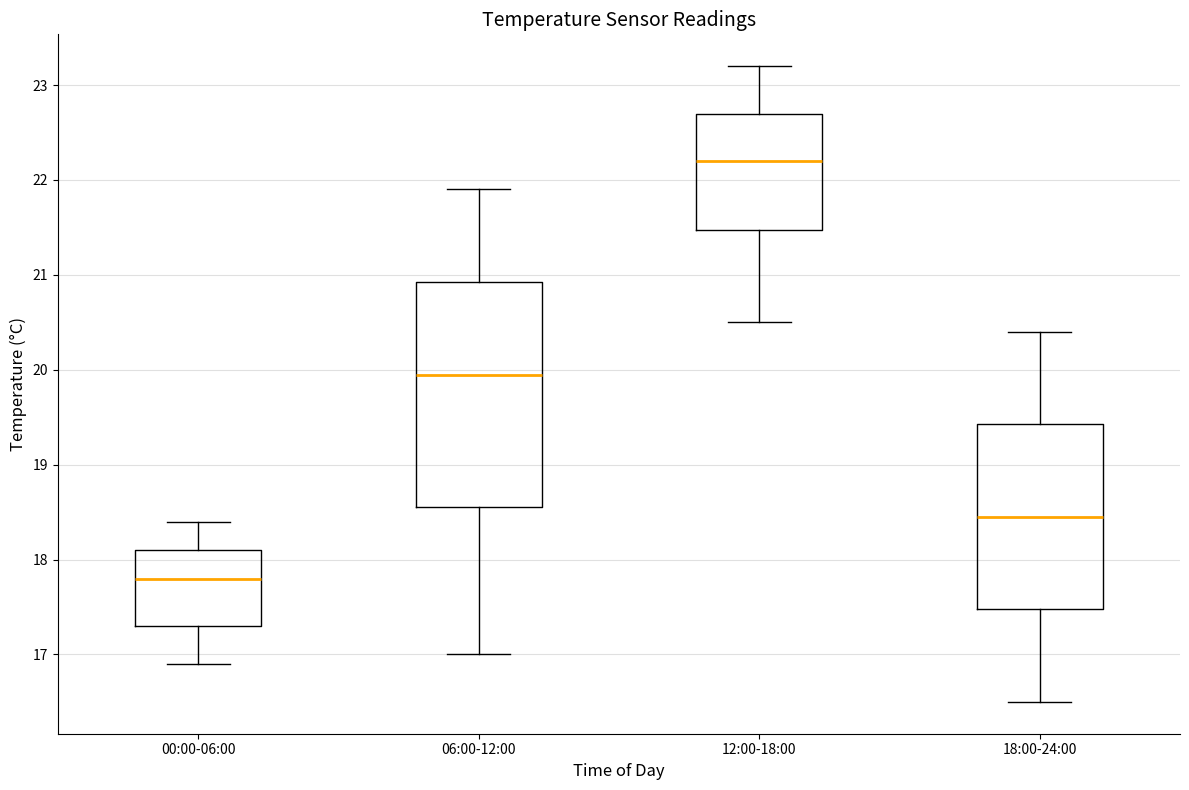

Reading left to right, read every box against the y-axis: the position of its median line, the range the box covers, and the ends of its whiskers. The values are not printed on the chart, so give them approximately, as read against the axis.

00:00-06:00: median 17.8, box 17.3 to 18.1, whiskers 16.9 to 18.4
06:00-12:00: median 20.0, box 18.6 to 20.9, whiskers 17.0 to 21.9
12:00-18:00: median 22.2, box 21.5 to 22.7, whiskers 20.5 to 23.2
18:00-24:00: median 18.5, box 17.5 to 19.4, whiskers 16.5 to 20.4